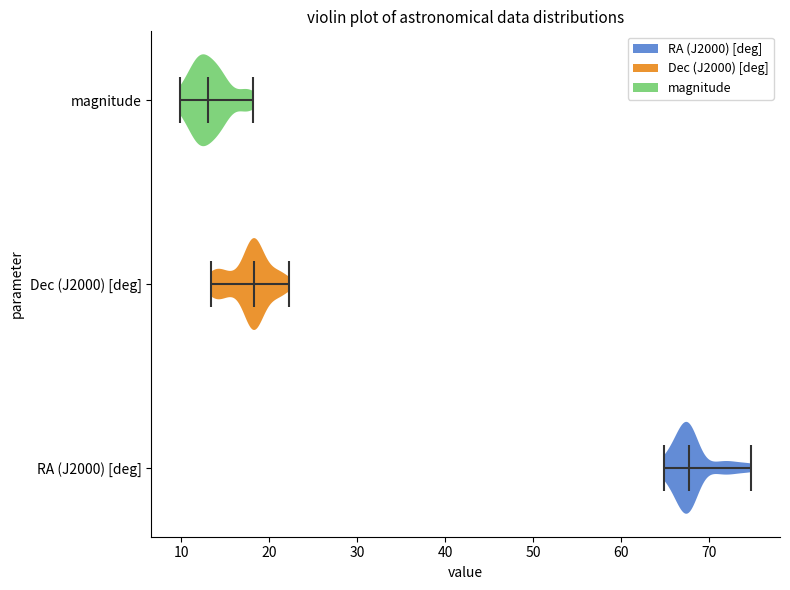

Reading bottom to top, read every violin against the x-axis: where its median line is, and the lowest and highest points it reaches. The values are not printed on the chart, so give them approximately, as read against the axis.

RA (J2000) [deg]: median line 68, lowest point 65, highest point 75
Dec (J2000) [deg]: median line 18, lowest point 13, highest point 22
magnitude: median line 13, lowest point 10, highest point 18